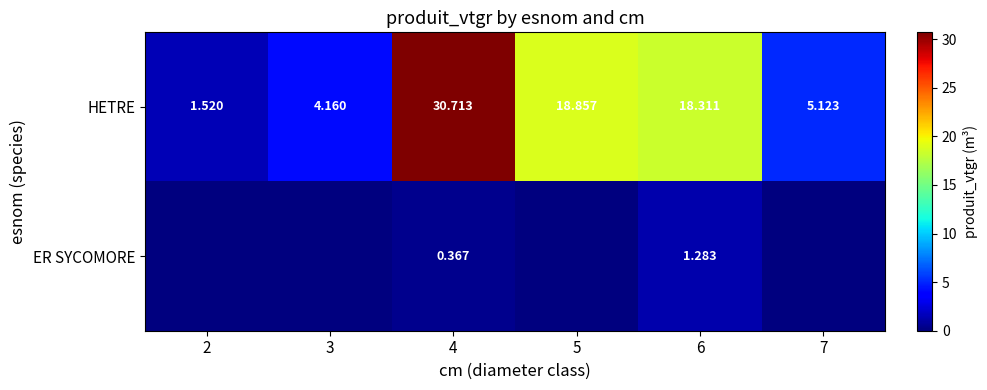

Is the value of ER SYCOMORE at 4 greater than the value of HETRE at 6?

No